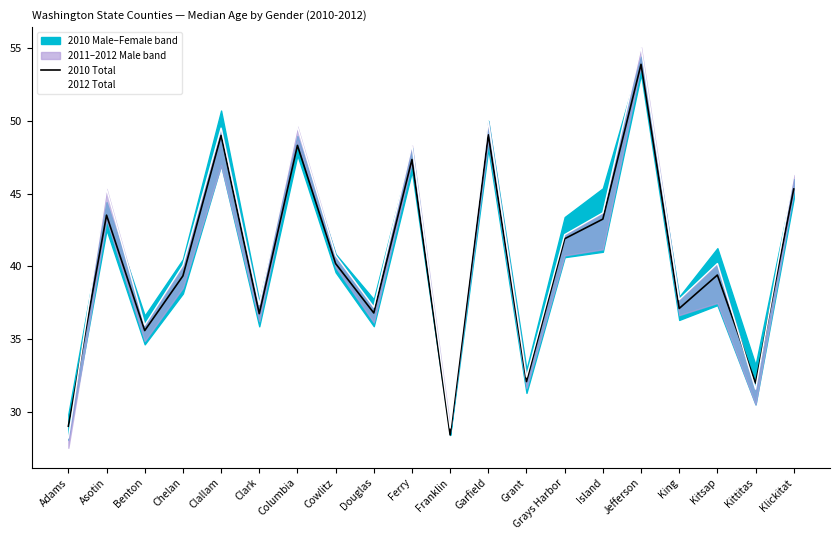

At how many categories does at least one series exceed 40?

12